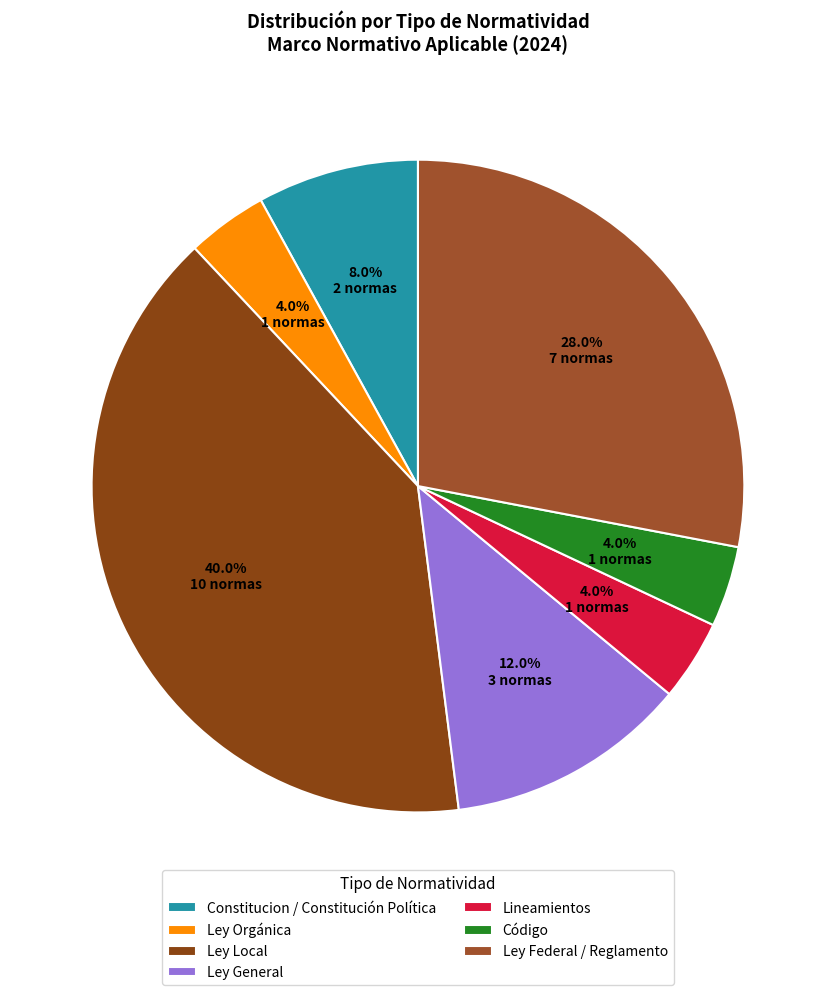

To the nearest percent, what percentage of the pie is Ley Federal / Reglamento?

28%